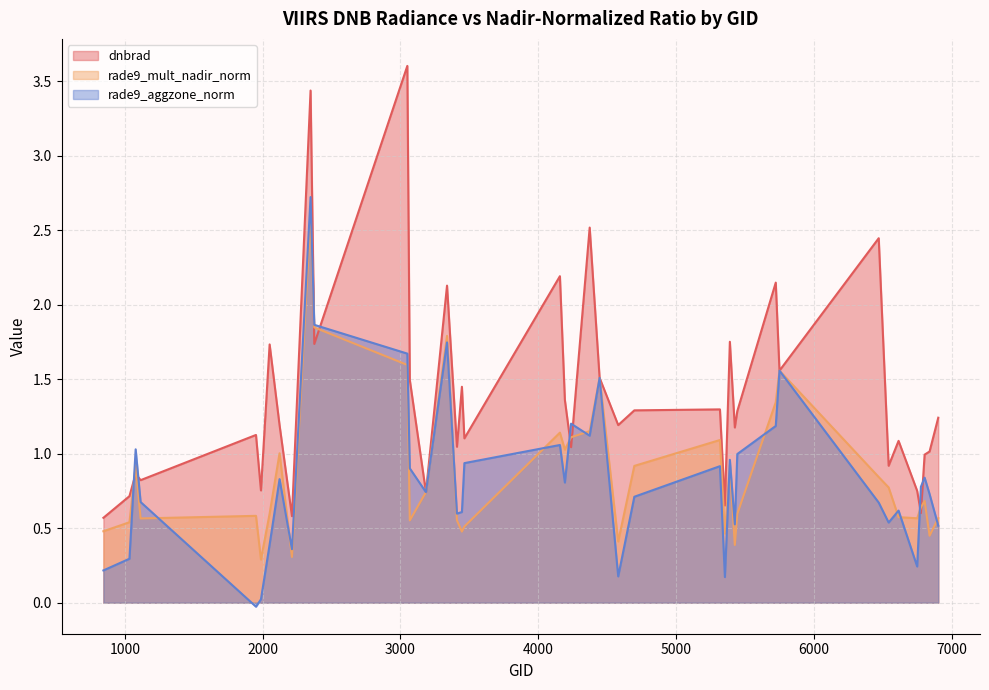

How many interior local peaks does the rade9_mult_nadir_norm series have?

11